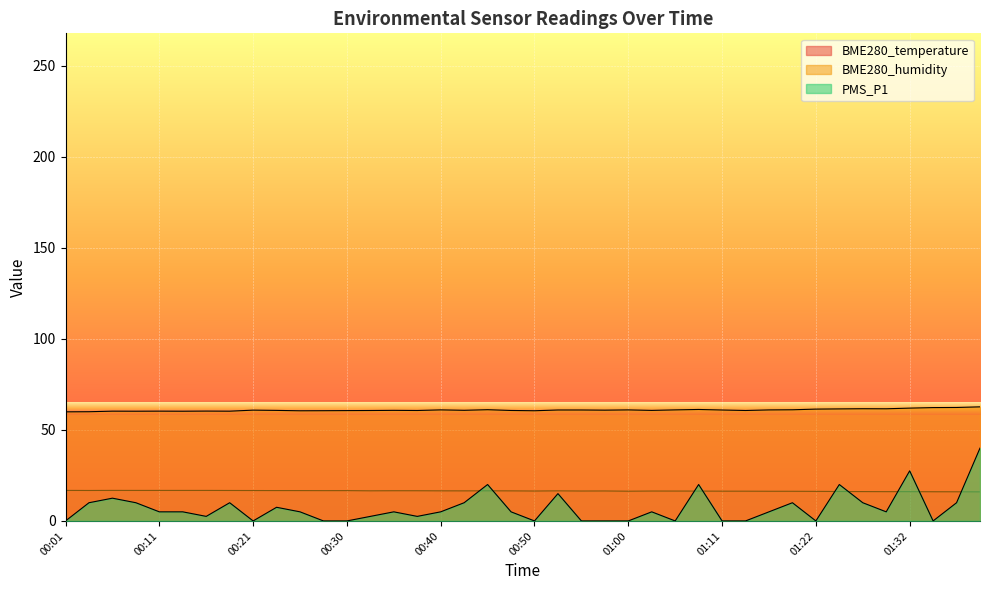

What is the total value across all series at 01:16?

82.3